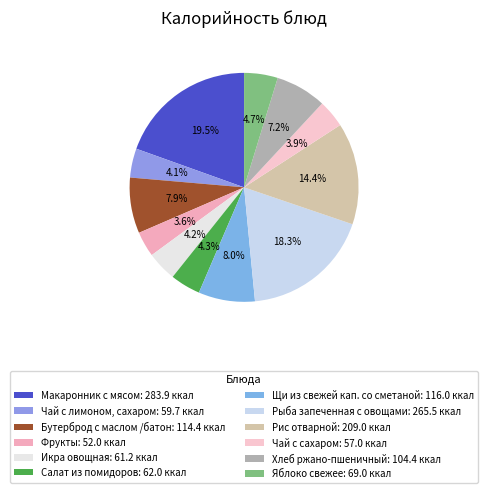

To the nearest percent, what is the difference between the largest and smallest slice percentages?

16%